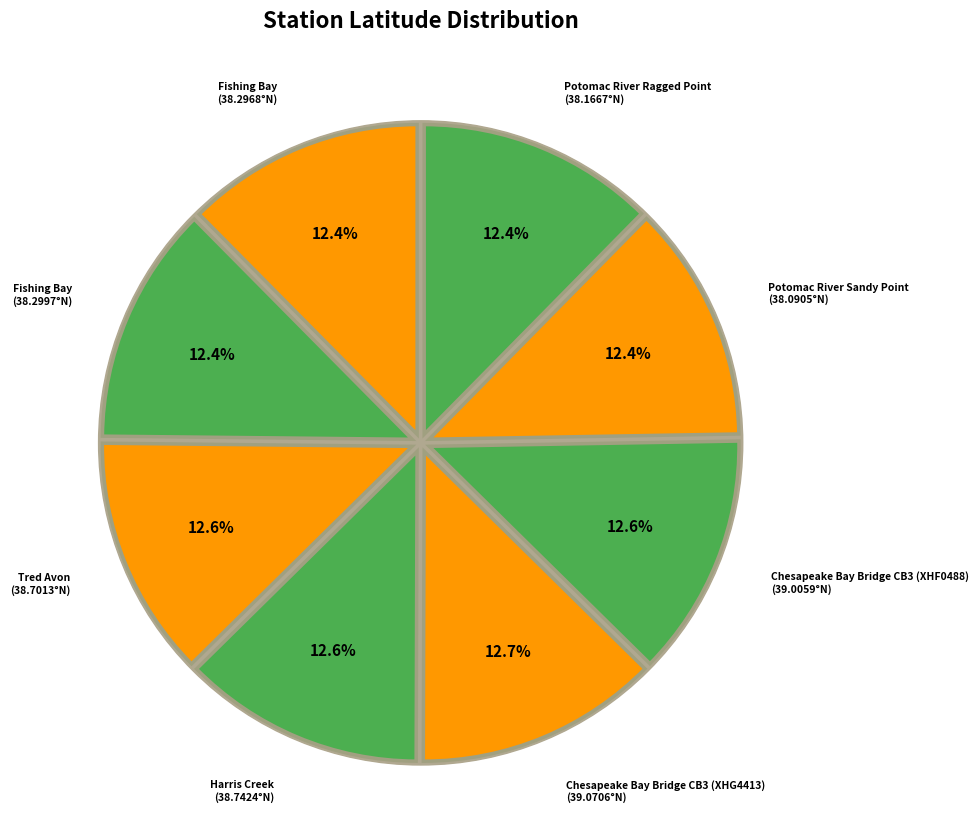

To the nearest percent, what is the average slice percentage?

12%